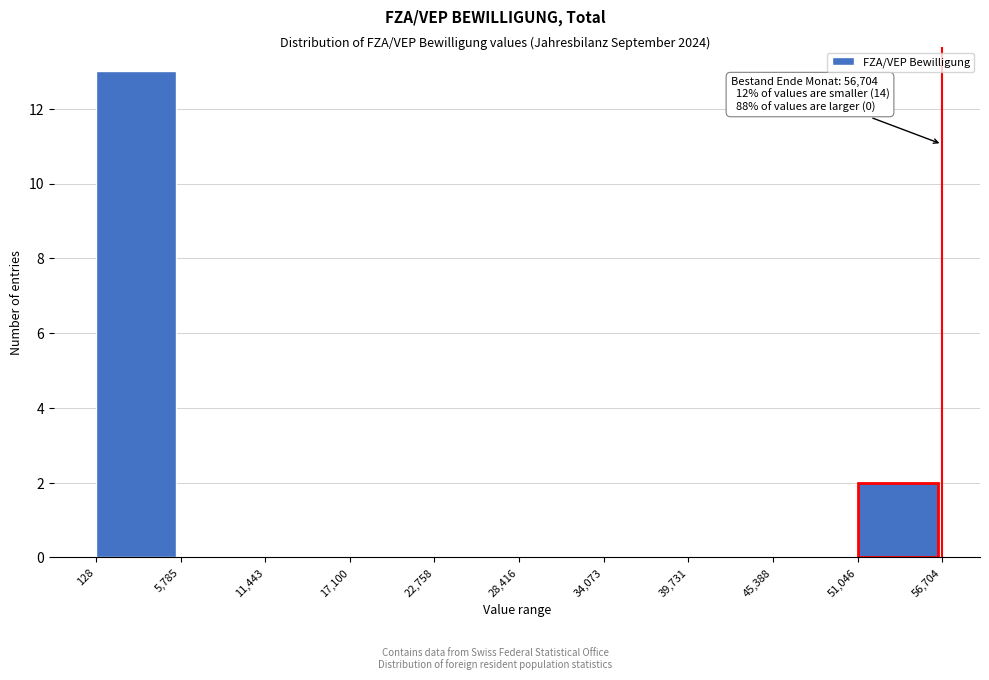

Which range on the x-axis has the tallest bar?

128 to 5,785